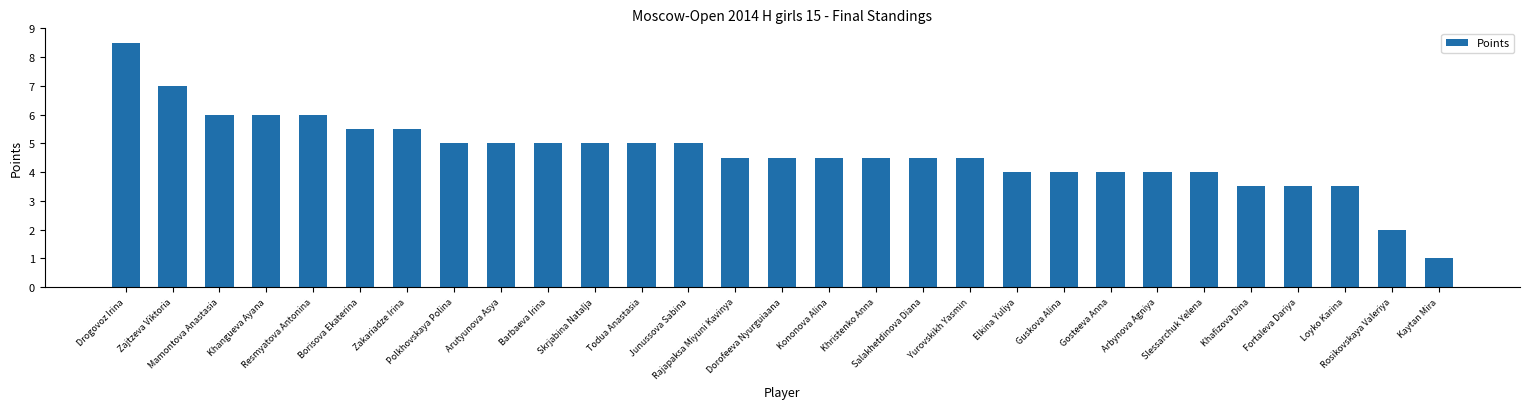

What is the label of the 22nd bar from the right?

Polkhovskaya Polina